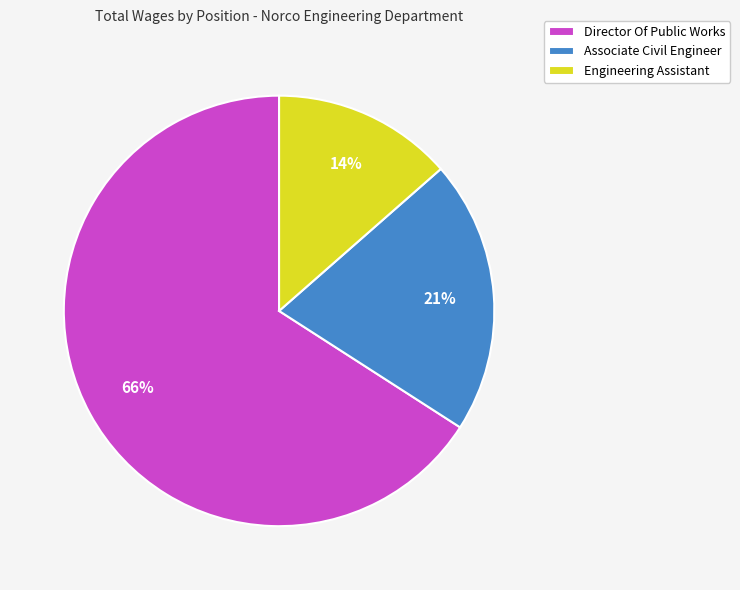

What percentage is the Associate Civil Engineer slice, to the nearest percent?

21%